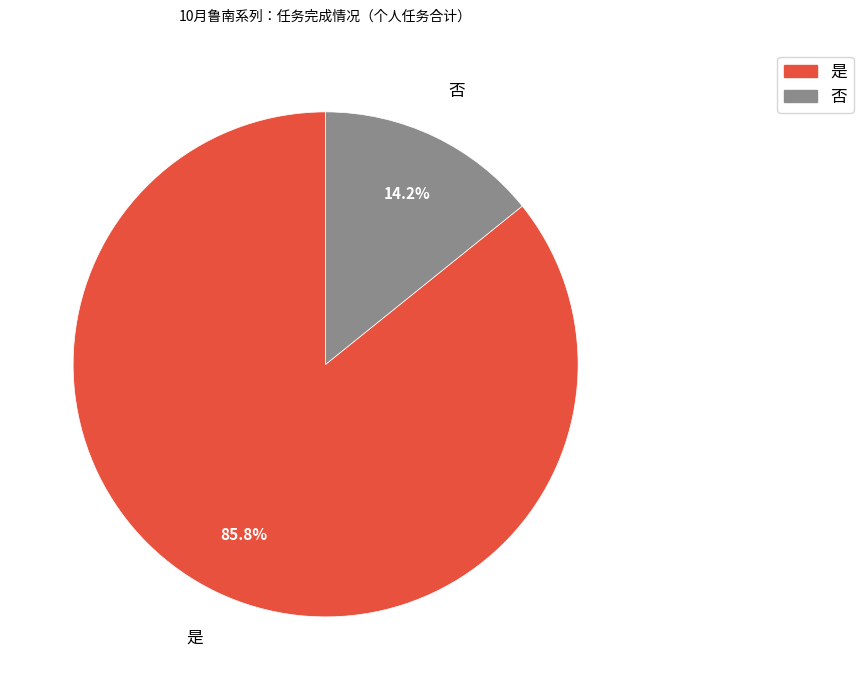

Rank the categories by value from highest to lowest.

是, 否